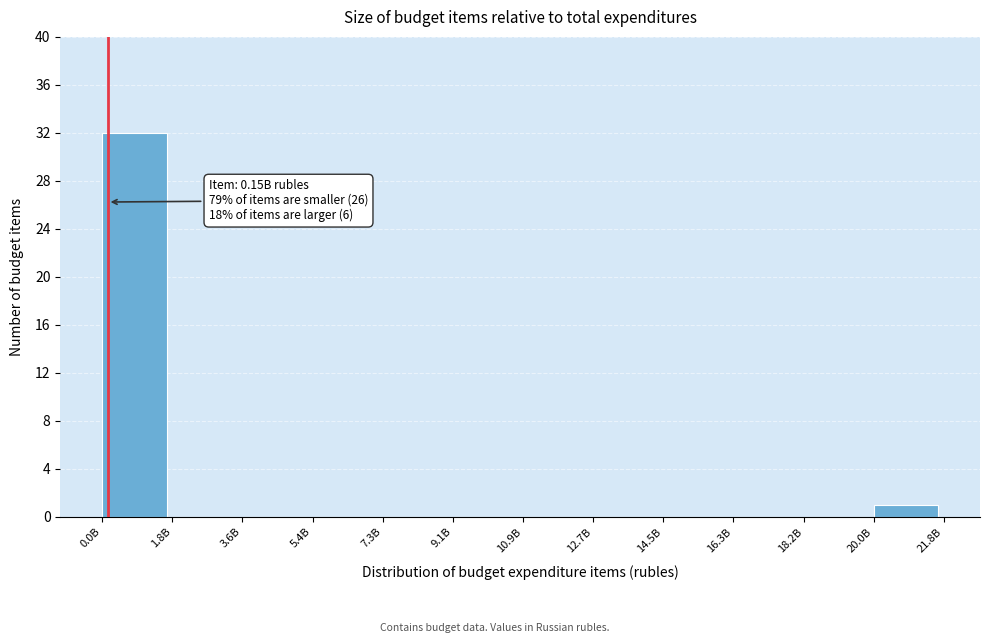

Reading left to right, what are all the values shown in this chart?

0.0B=32	1.8B=0	3.6B=0	5.4B=0	7.3B=0	9.1B=0	10.9B=0	12.7B=0	14.5B=0	16.3B=0	18.2B=0	20.0B=1